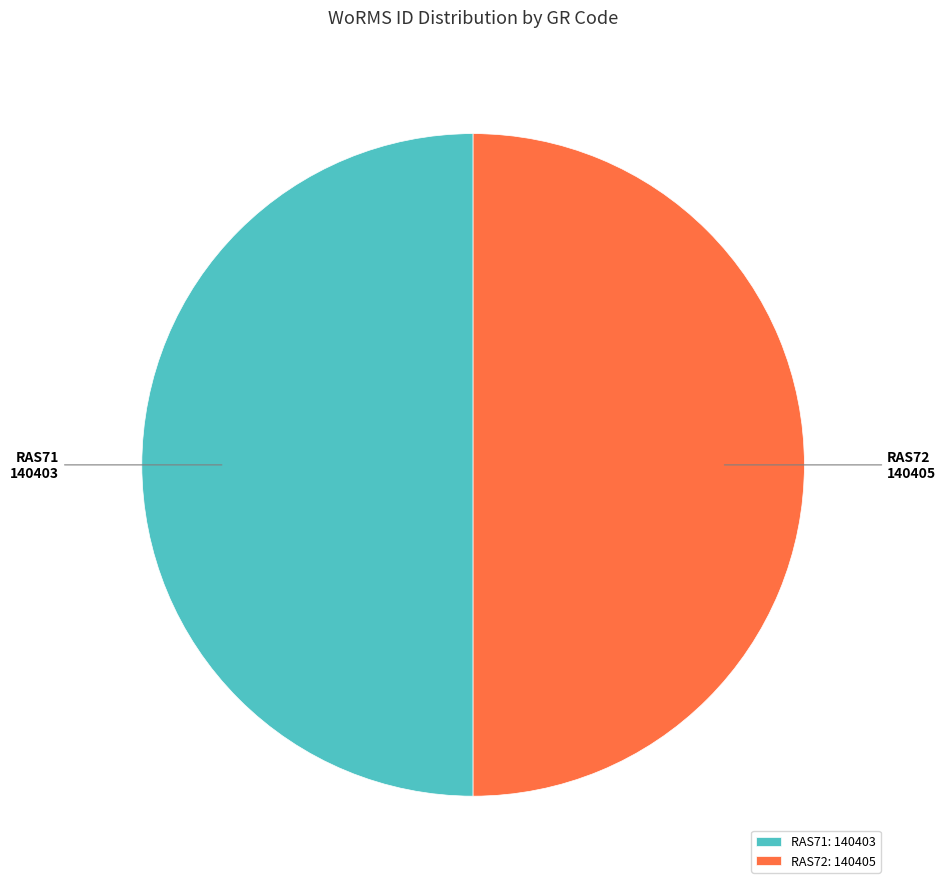

Approximately how many times larger is the value at RAS71 compared to RAS72?

1.0